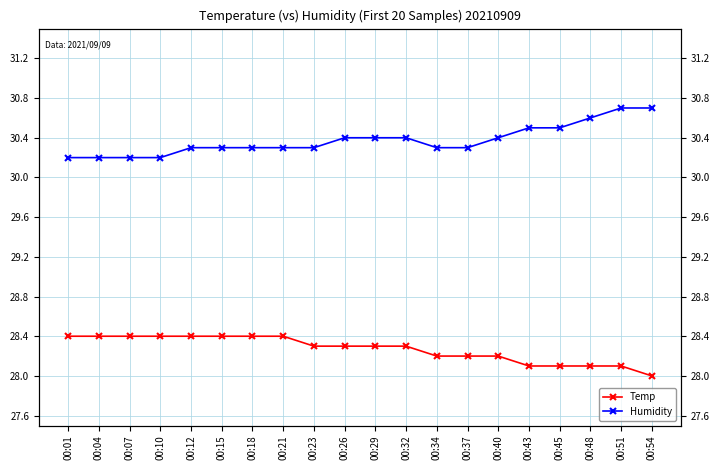

True or false: Temp has more than 2 points higher than both neighbors.

False